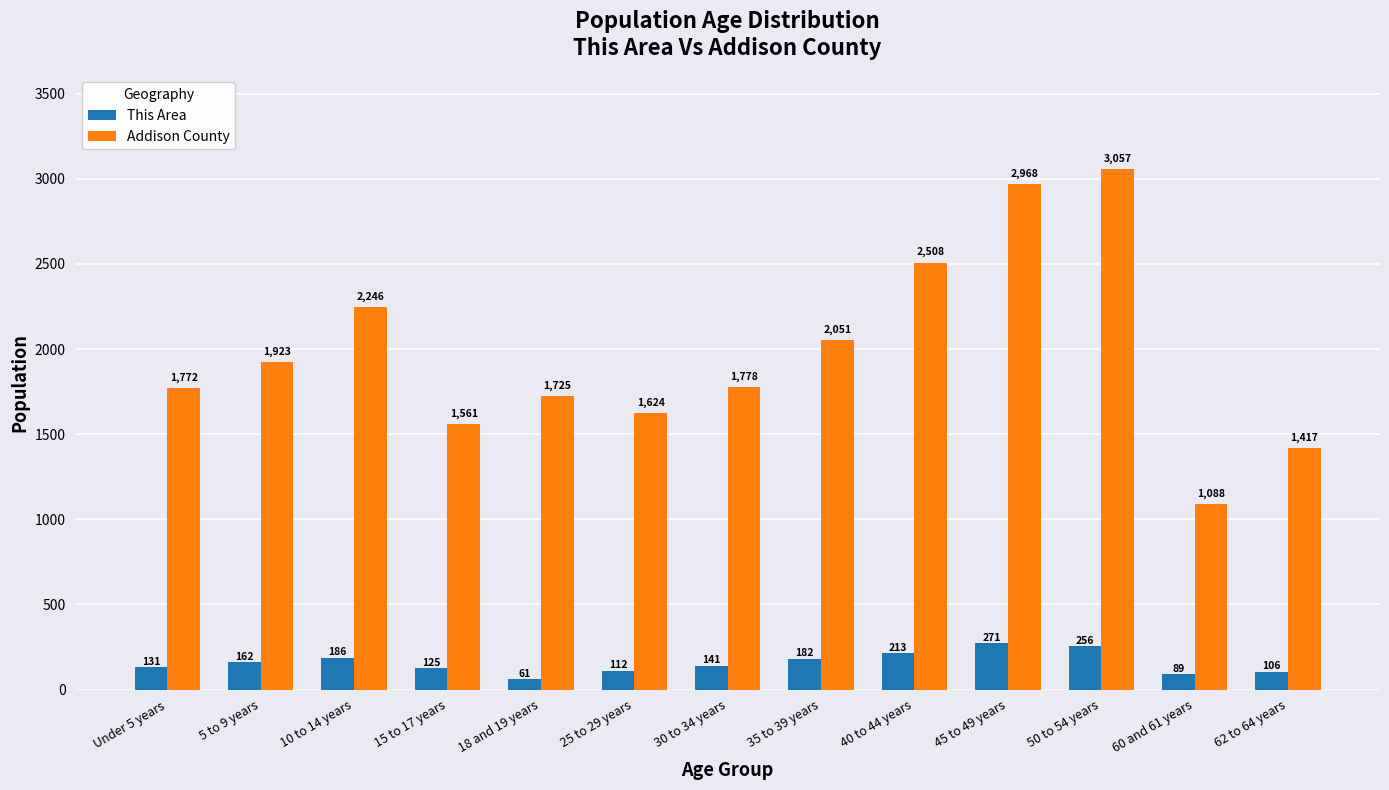

What is the label of the 11th bar from the right?

10 to 14 years